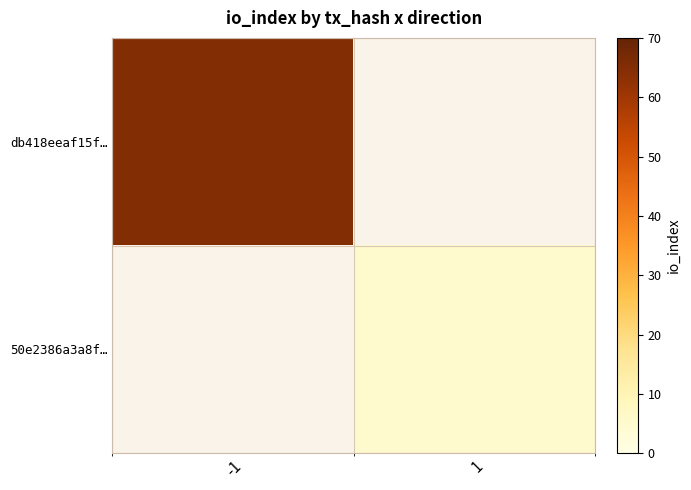

Which category has the highest value in the db418eeaf15f… series?

-1